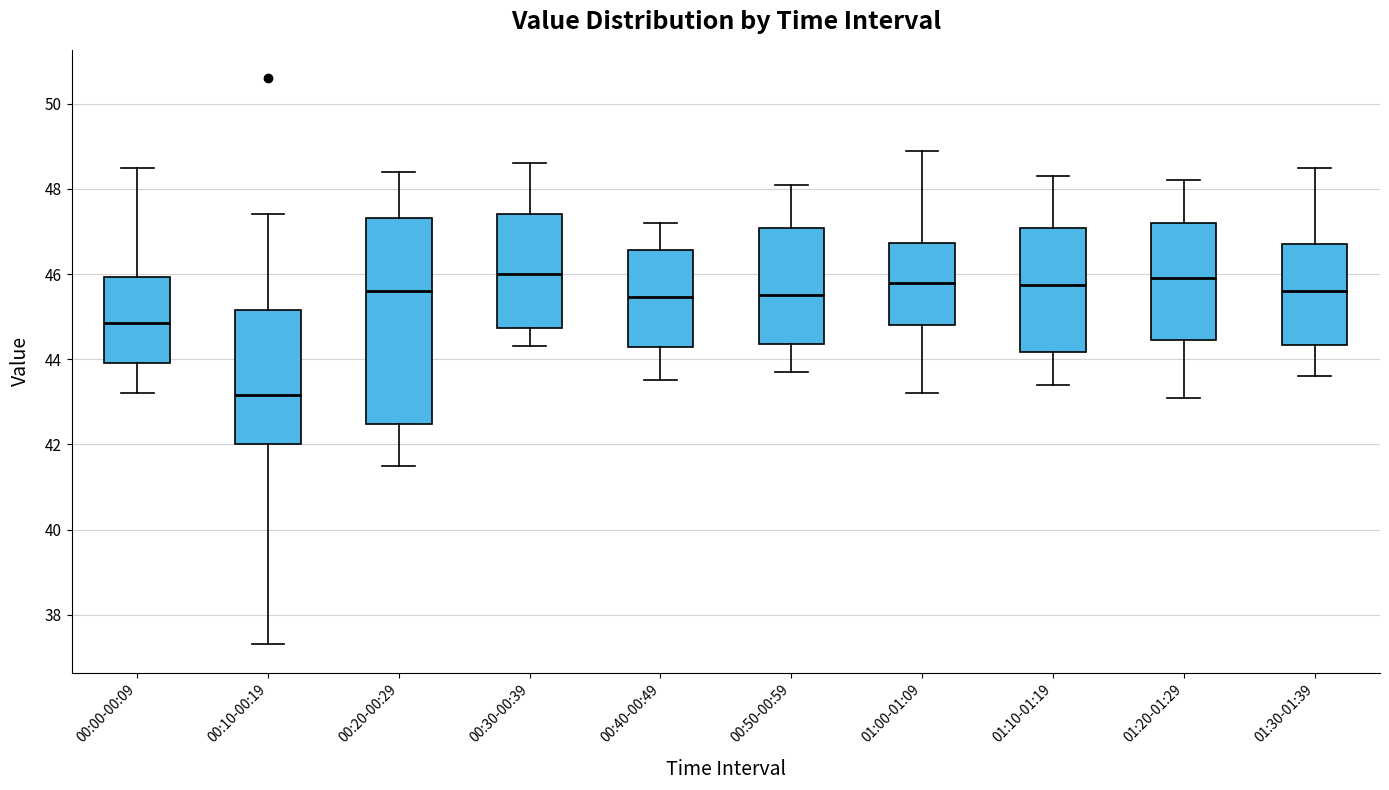

Reading left to right, read every box against the y-axis: the position of its median line, the range the box covers, and the ends of its whiskers. The values are not printed on the chart, so give them approximately, as read against the axis.

00:00-00:09: median 44.8, box 44.0 to 46.0, whiskers 43.2 to 48.6
00:10-00:19: median 43.2, box 42.0 to 45.2, whiskers 37.4 to 47.4
00:20-00:29: median 45.6, box 42.4 to 47.4, whiskers 41.6 to 48.4
00:30-00:39: median 46.0, box 44.8 to 47.4, whiskers 44.4 to 48.6
00:40-00:49: median 45.4, box 44.2 to 46.6, whiskers 43.6 to 47.2
00:50-00:59: median 45.6, box 44.4 to 47.0, whiskers 43.8 to 48.2
01:00-01:09: median 45.8, box 44.8 to 46.8, whiskers 43.2 to 49.0
01:10-01:19: median 45.8, box 44.2 to 47.0, whiskers 43.4 to 48.4
01:20-01:29: median 46.0, box 44.4 to 47.2, whiskers 43.2 to 48.2
01:30-01:39: median 45.6, box 44.4 to 46.8, whiskers 43.6 to 48.6